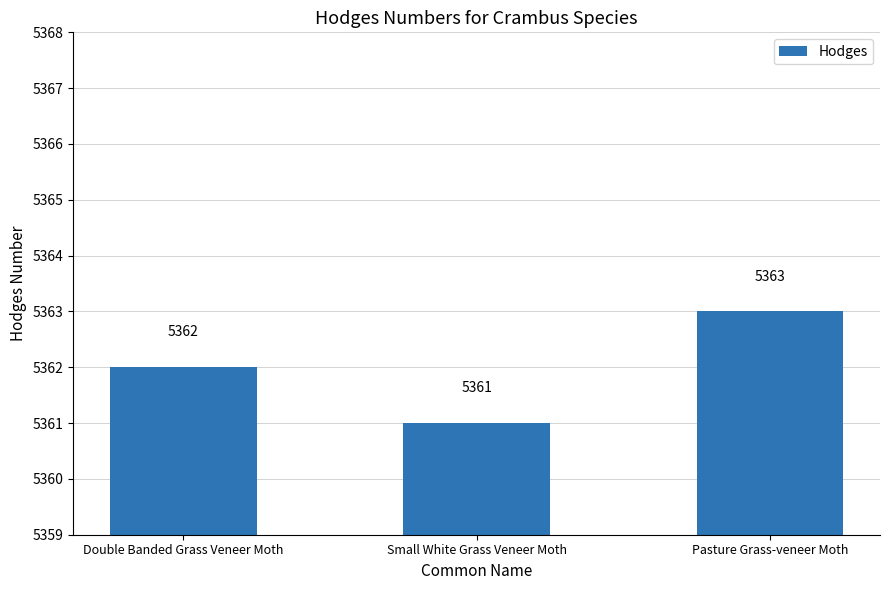

What is the minimum value shown in the chart?

5361